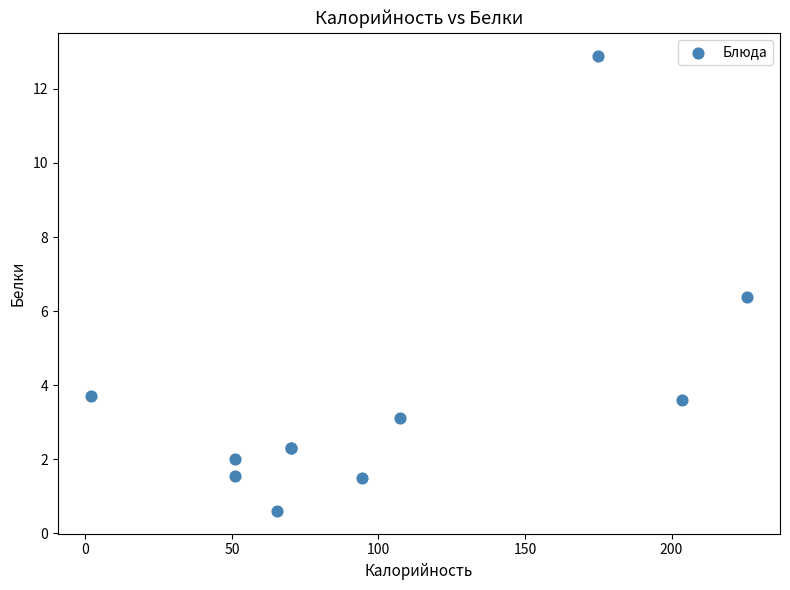

What Y value in the scatter plot is closest to 6?

6.4